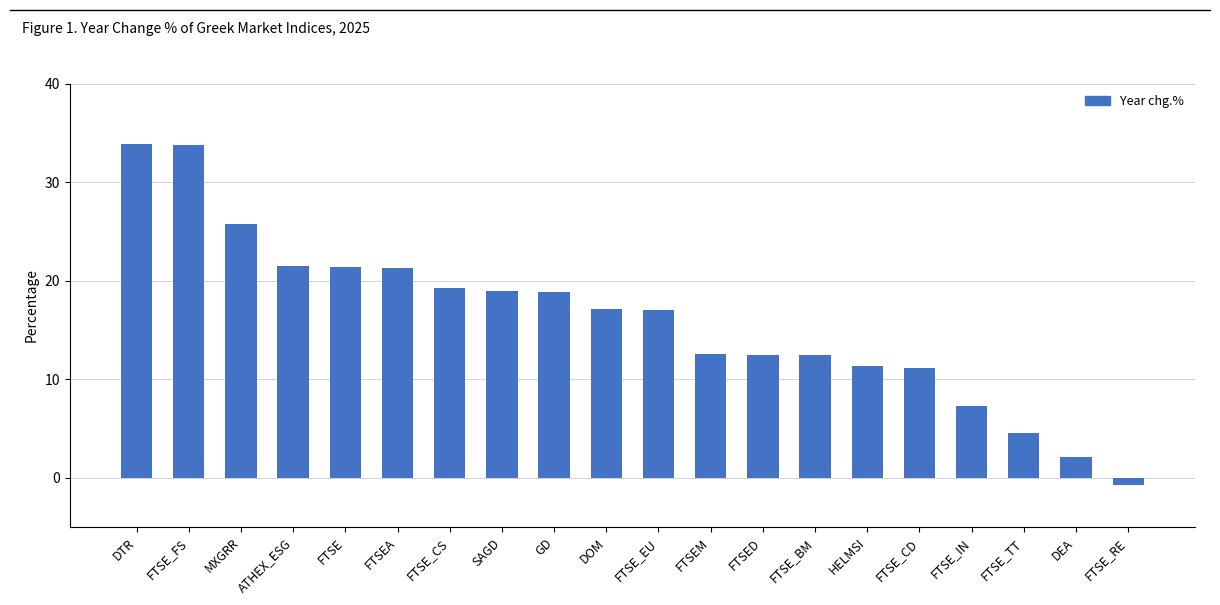

What is the difference between the maximum and second lowest values?

31.8